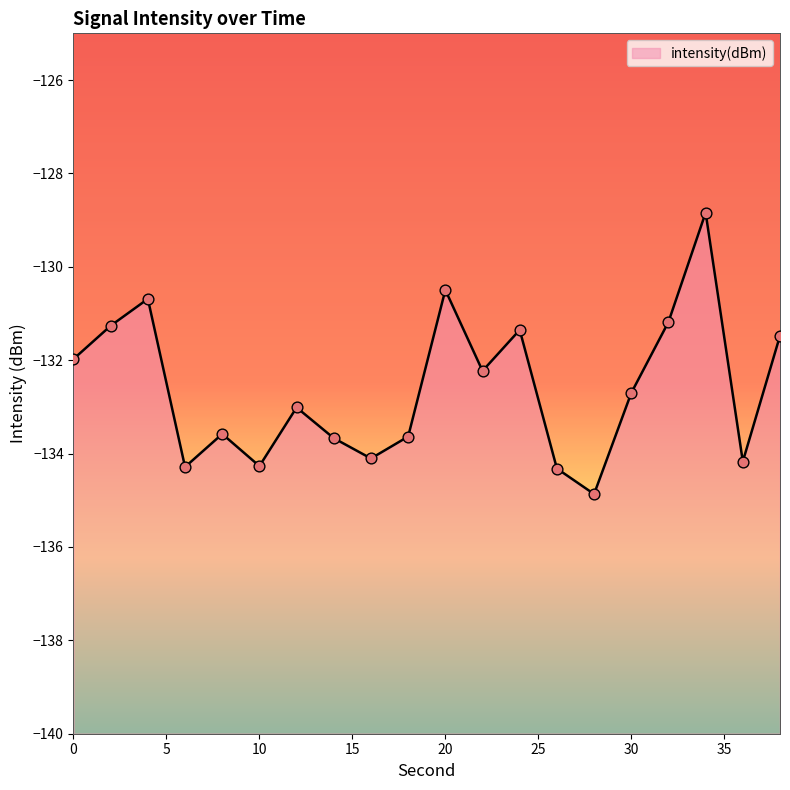

What is the change in value from 10 to 28?

-0.6